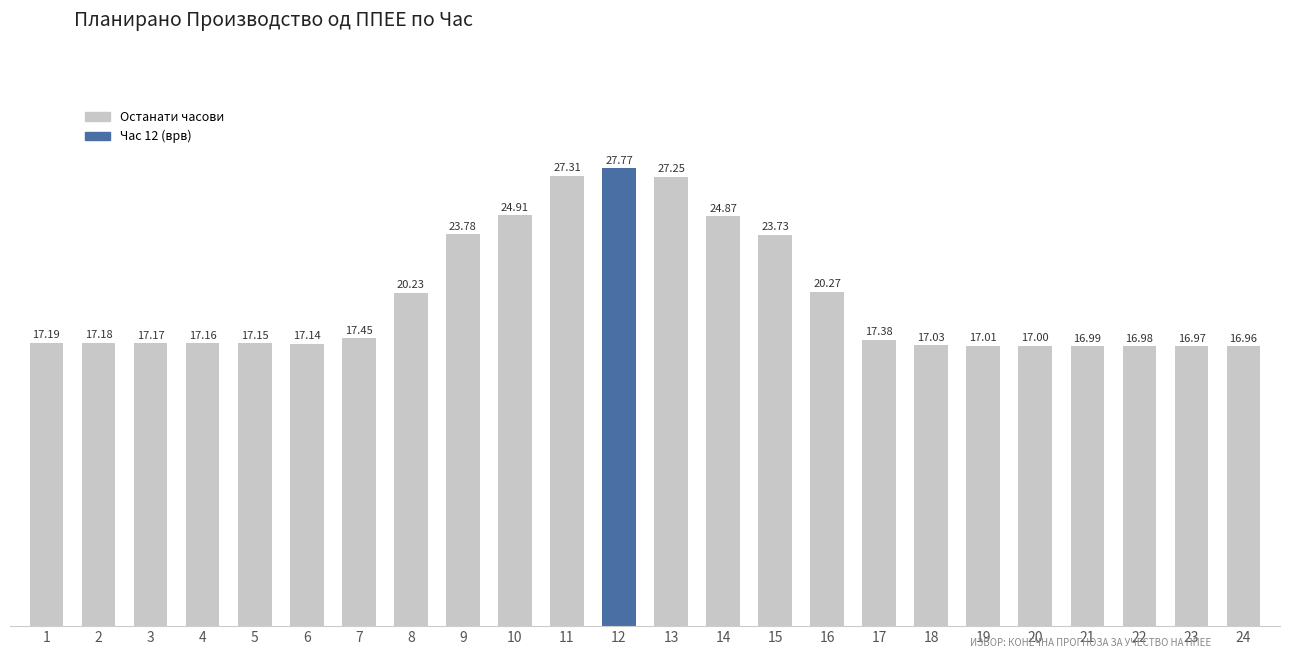

Between 9 and 21, which is larger?

9